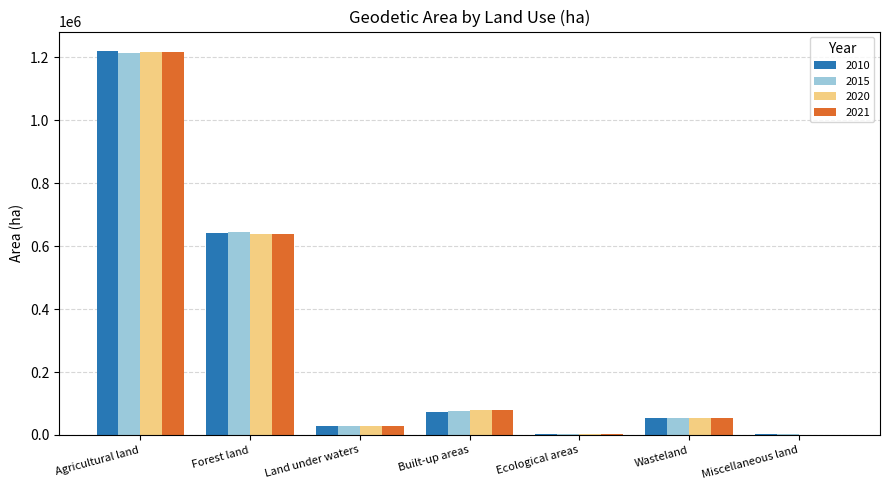

What is the average value of the 2020 series?

288386